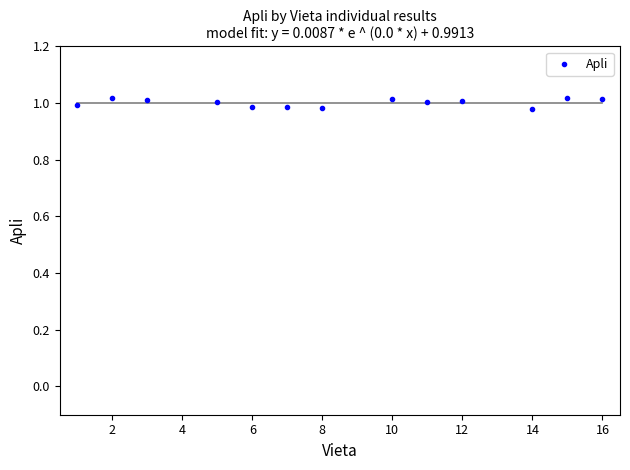

What is the range of X values (max minus min)?

15.0